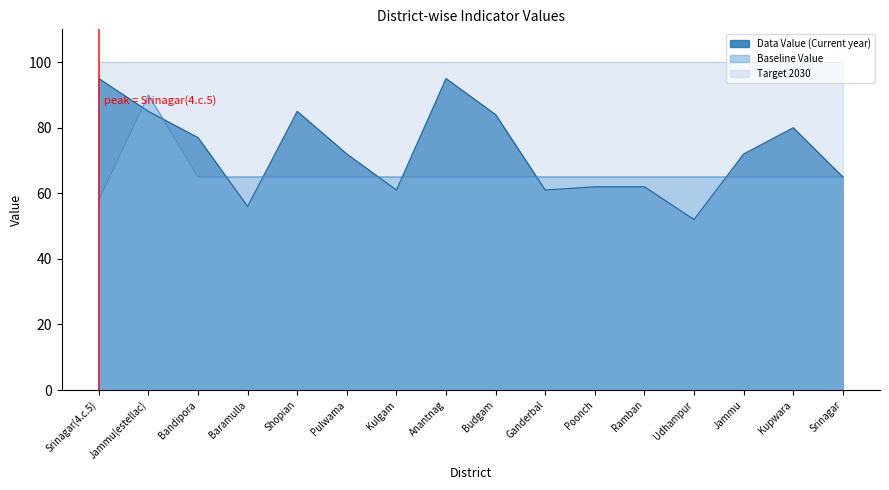

What is the approximate value of Baseline Value at Kupwara?

65